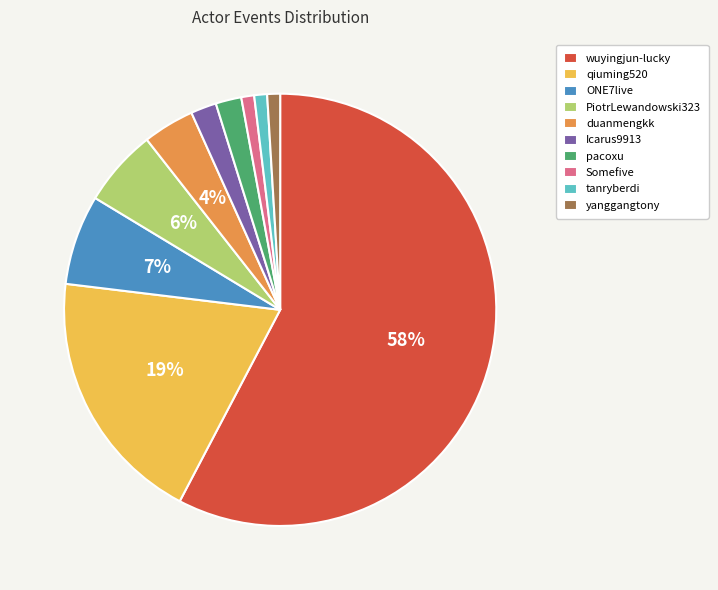

To the nearest percent, what is the combined percentage of tanryberdi and Icarus9913?

3%